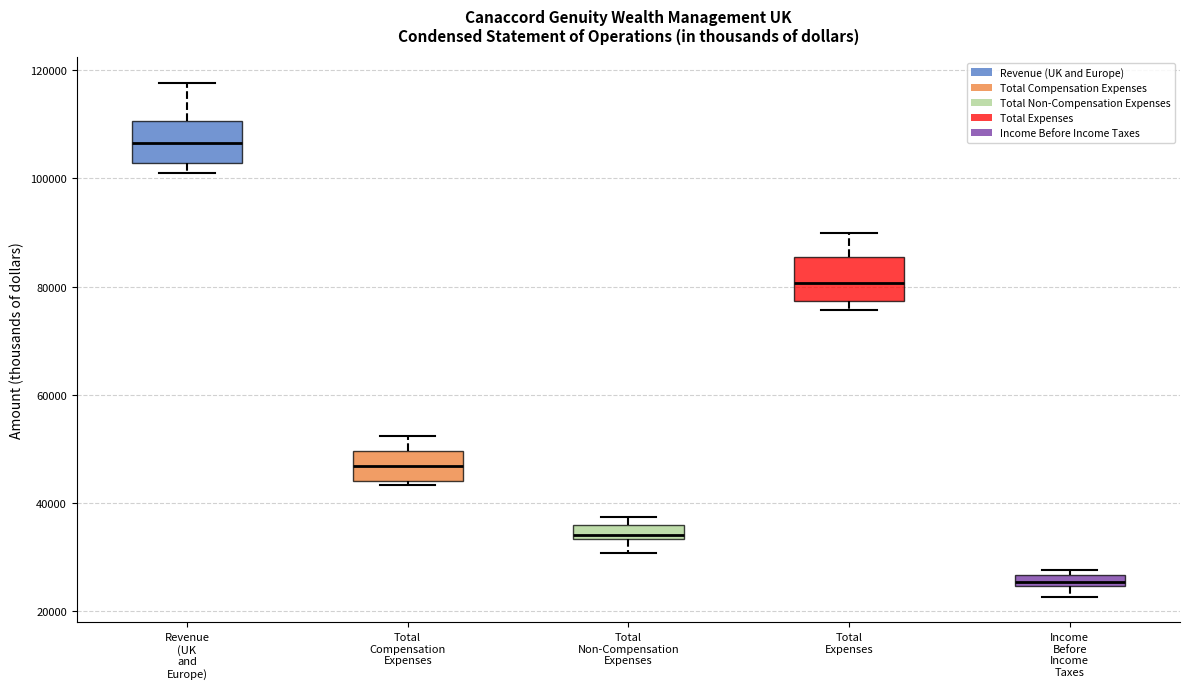

Which box's median line is the highest?

Revenue (UK and Europe)